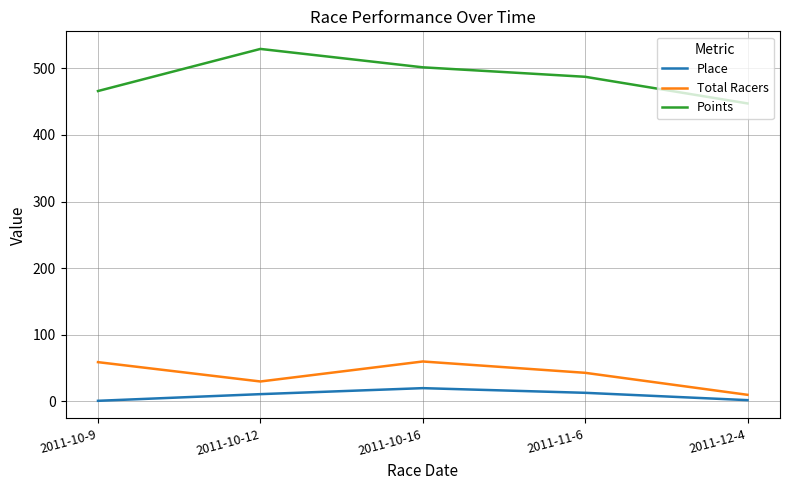

At 2011-11-6, list the series in order from largest to smallest.

Points, Total Racers, Place